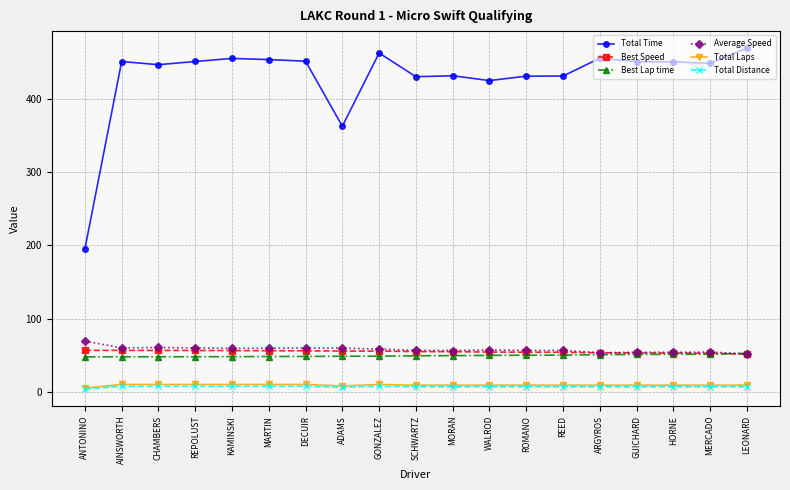

Between ANTONINO and ARGYROS, which series saw the biggest shift?

Total Time